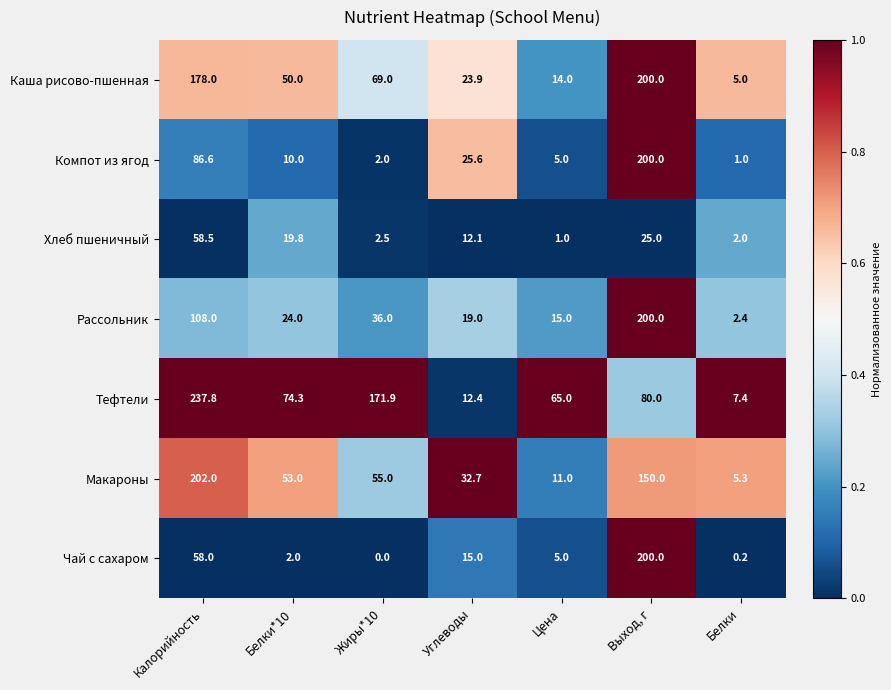

Between Цена and Белки, which series saw the biggest shift?

Тефтели